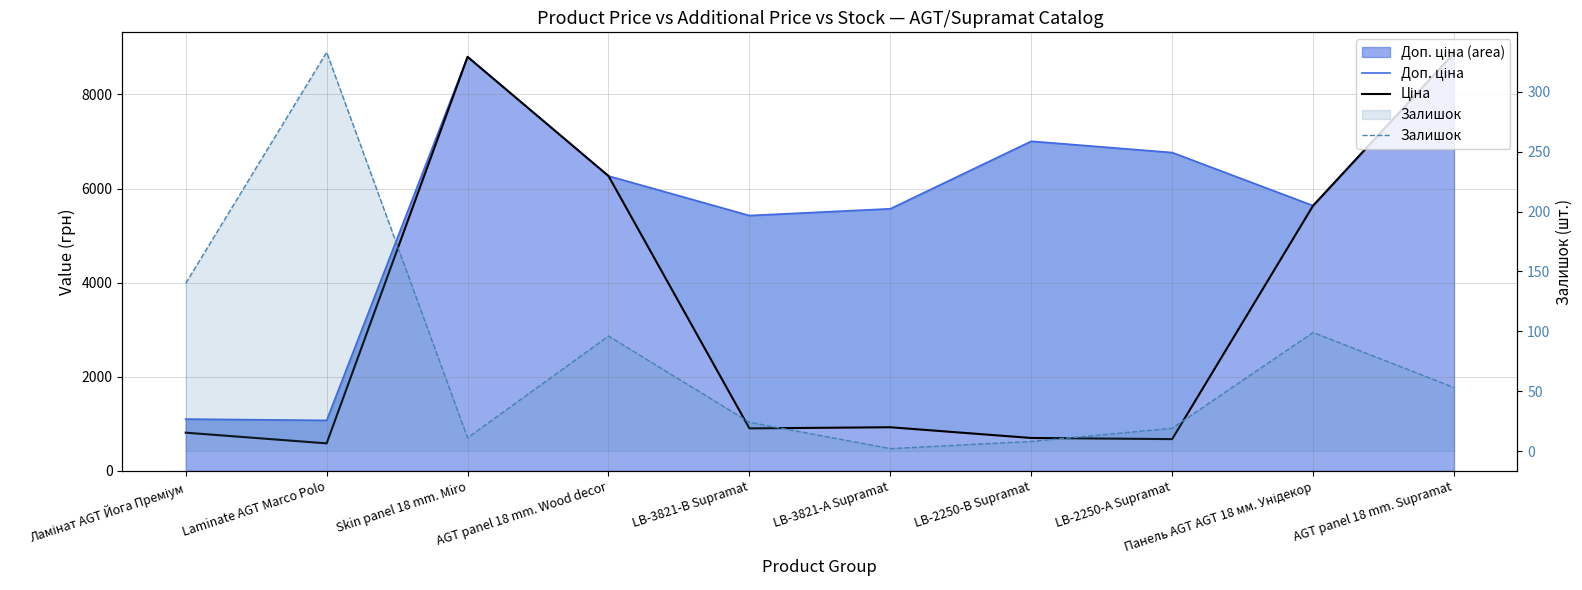

True or false: Залишок has a value of 6.0 at LB-3821-В Supramat.

False